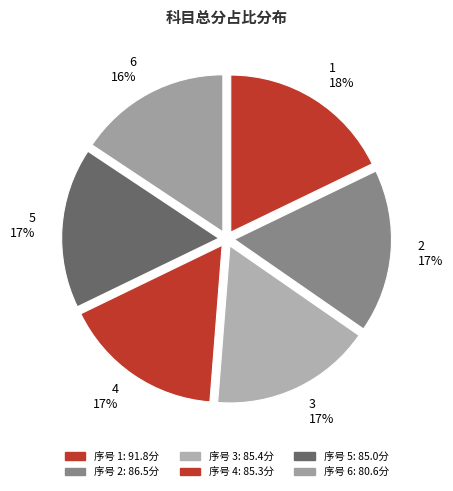

Is there a majority slice in this chart?

No